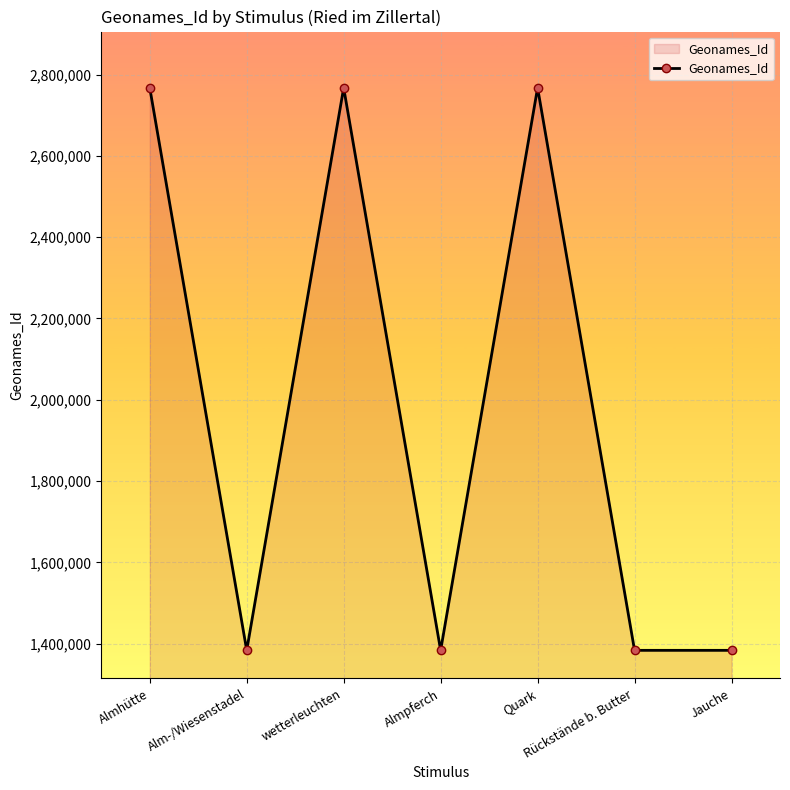

The value at Alm-/Wiesenstadel is 1383733.5. True or false?

True